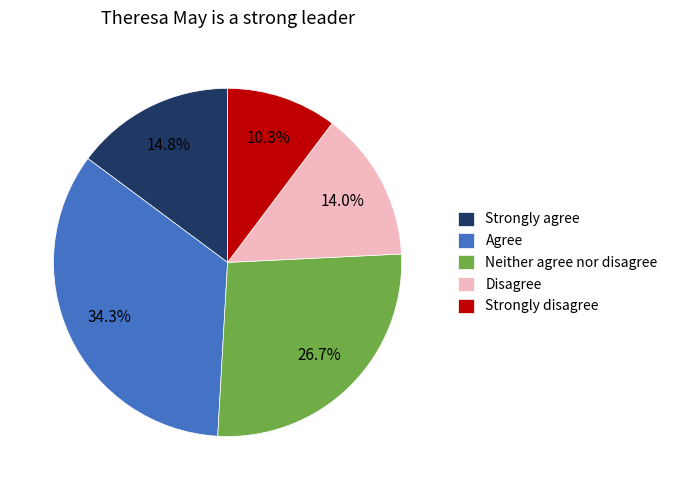

What percentage is the Strongly disagree slice, to the nearest percent?

10%